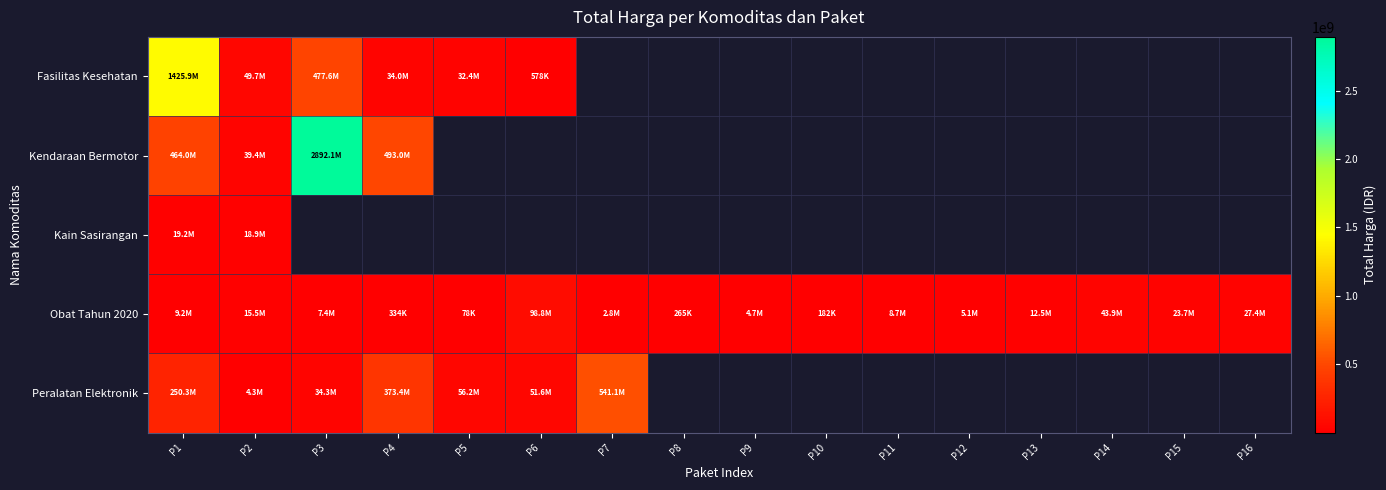

How many data points in Obat Tahun 2020 are above 8742500?

7